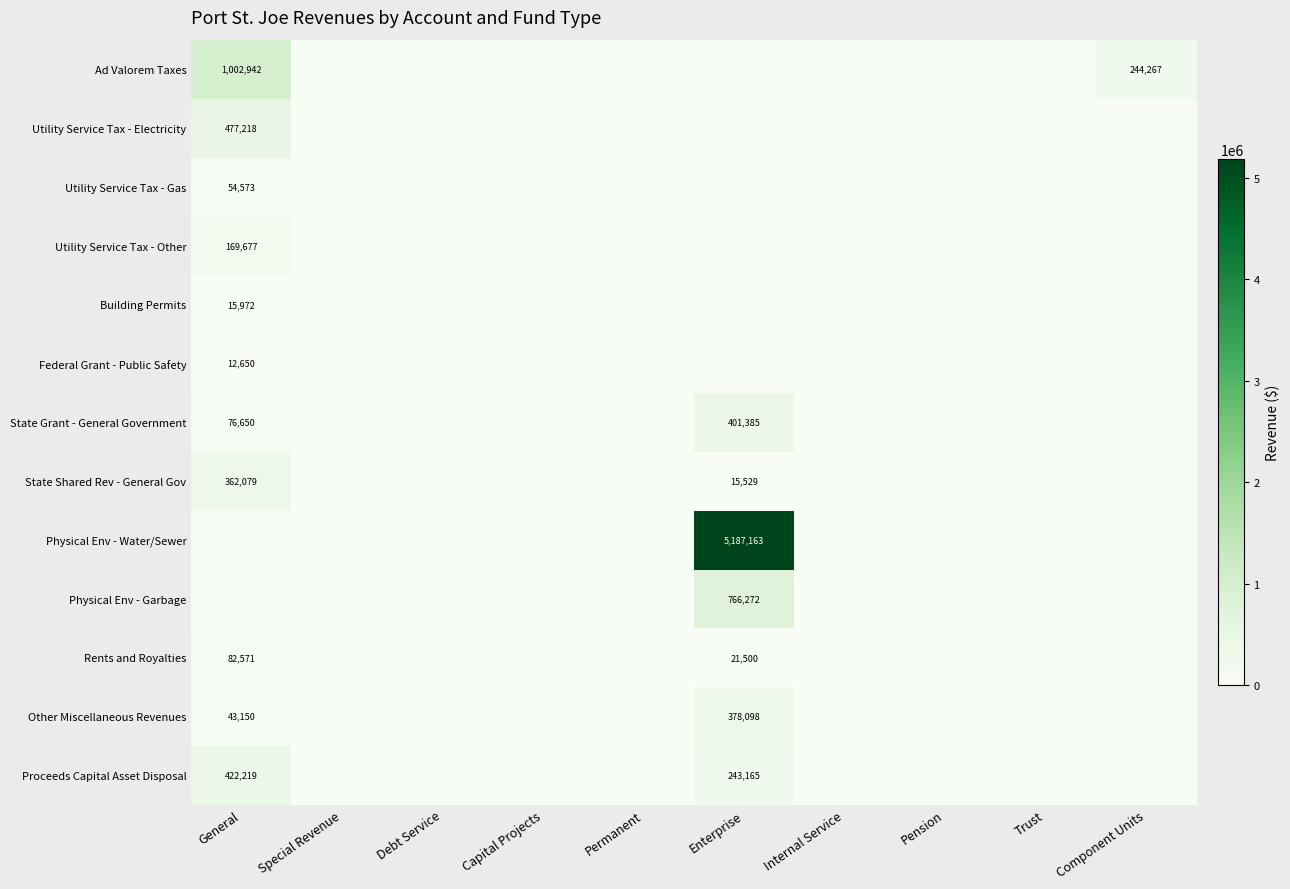

Is it true that Ad Valorem Taxes equals 142478 at Component Units?

False